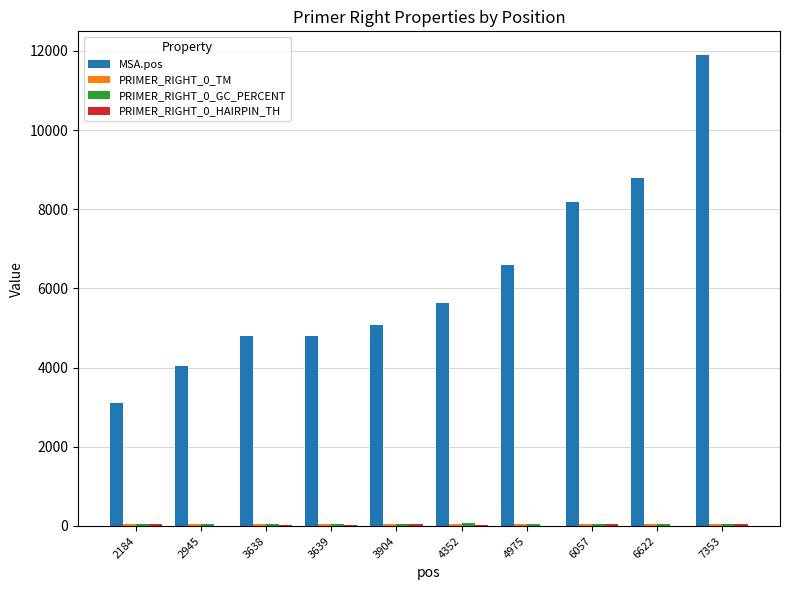

Which series has the largest total across all categories?

MSA.pos